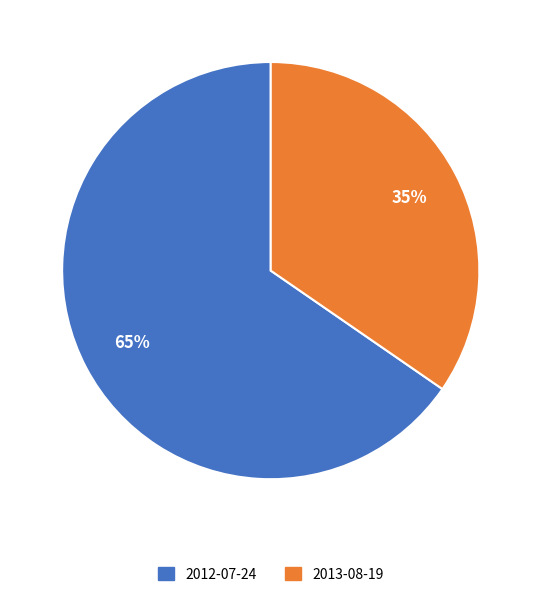

Do 2012-07-24 and 2013-08-19 together represent more than half of the pie?

Yes